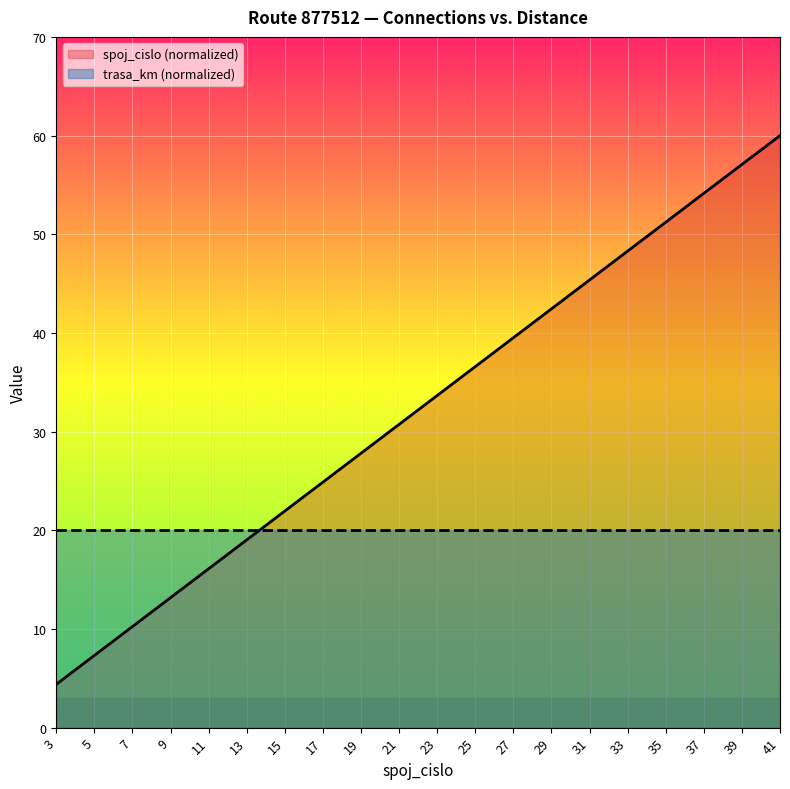

What is the change in value from 9 to 33?

+35.1